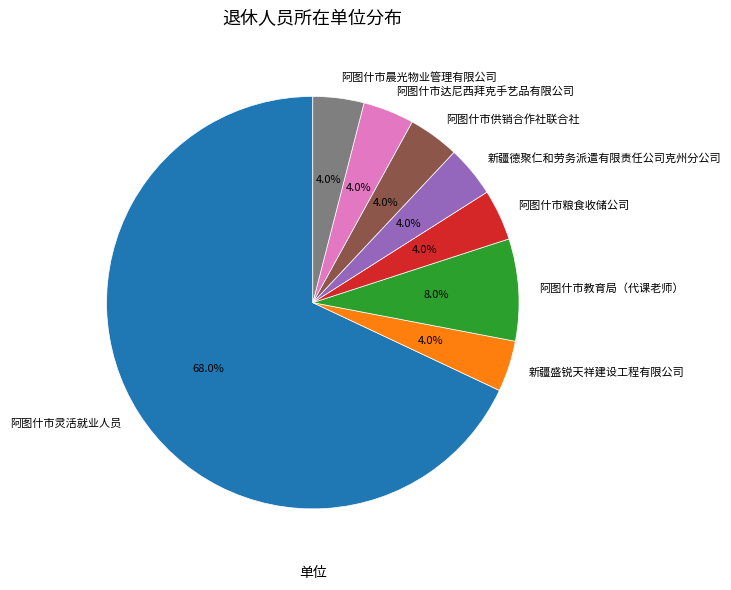

Between 阿图什市教育局（代课老师） and 阿图什市达尼西拜克手艺品有限公司, which is larger?

阿图什市教育局（代课老师）